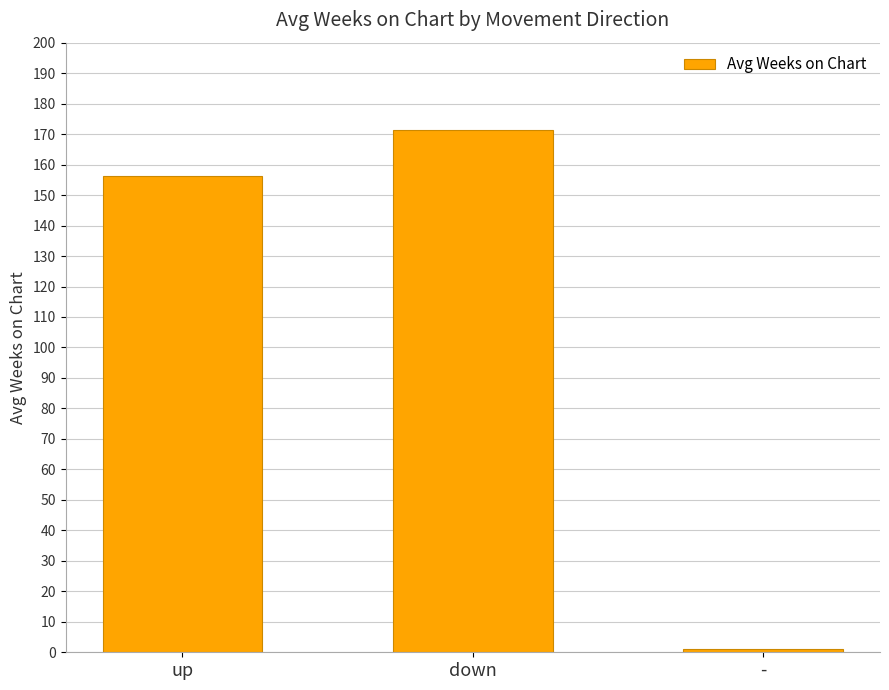

Which label corresponds to the smallest value in the chart?

-